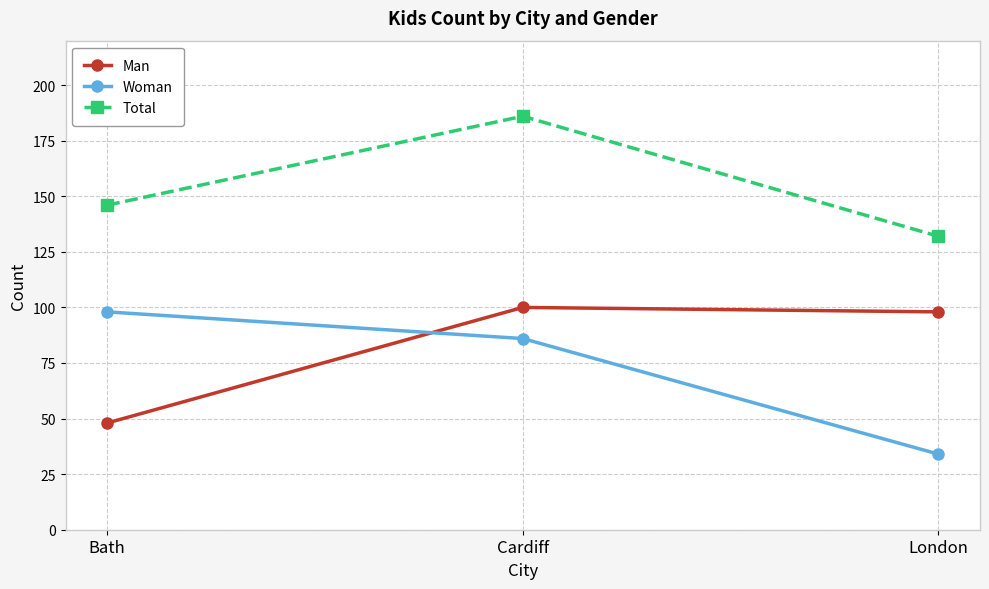

Between Cardiff and London, which series saw the biggest shift?

Total